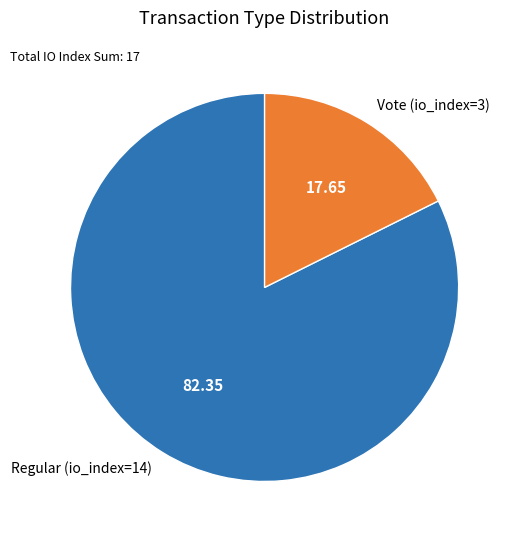

Between Vote (io_index=3) and Regular (io_index=14), which is larger?

Regular (io_index=14)